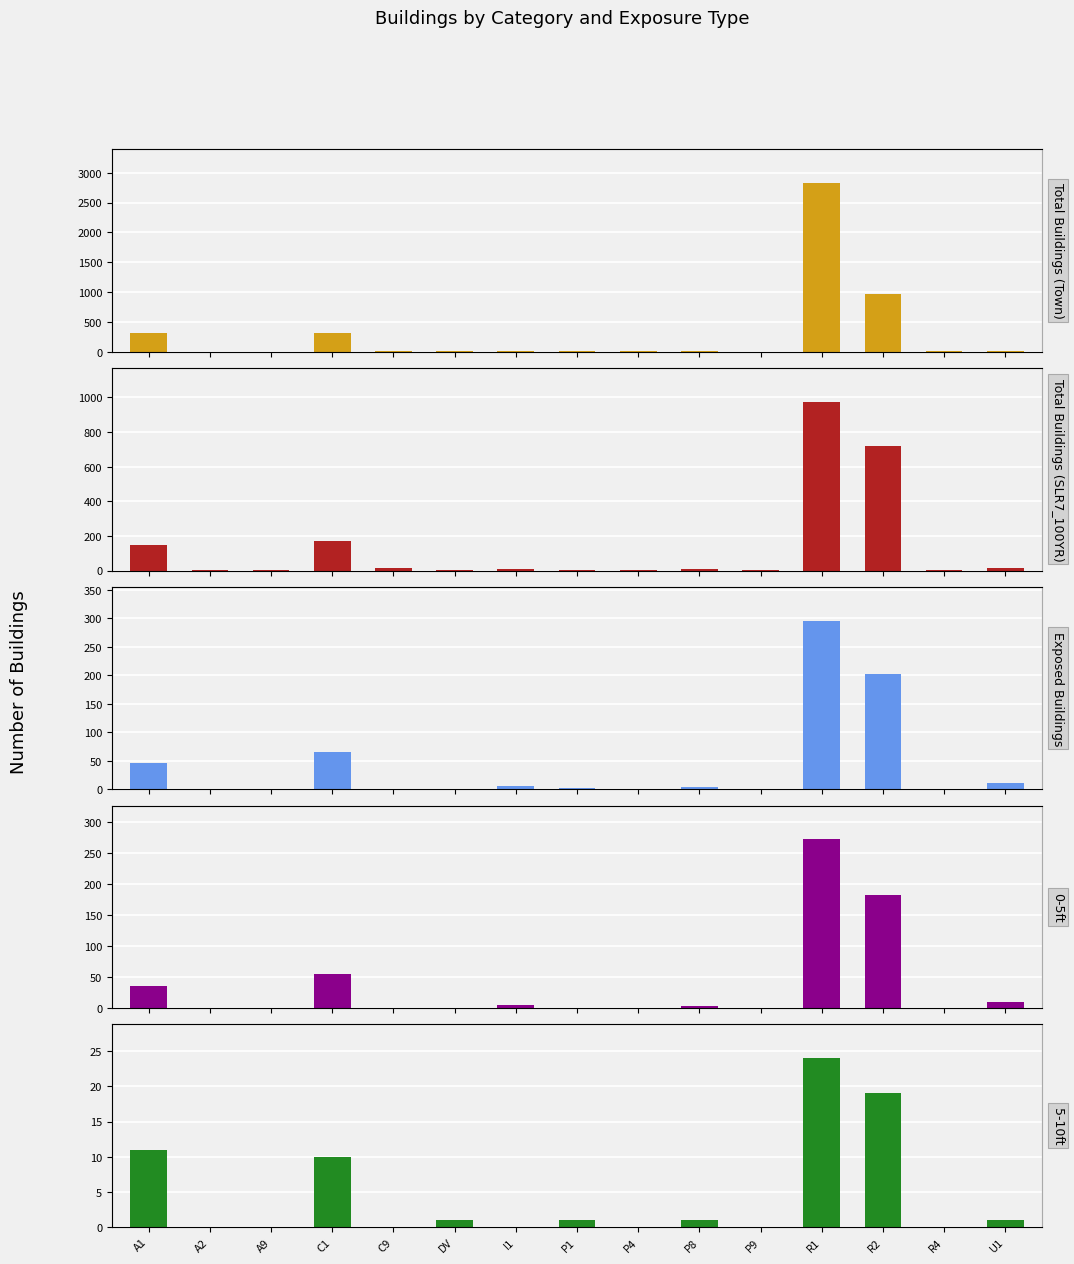

Which series has the largest range (max minus min)?

Total Buildings (Town)